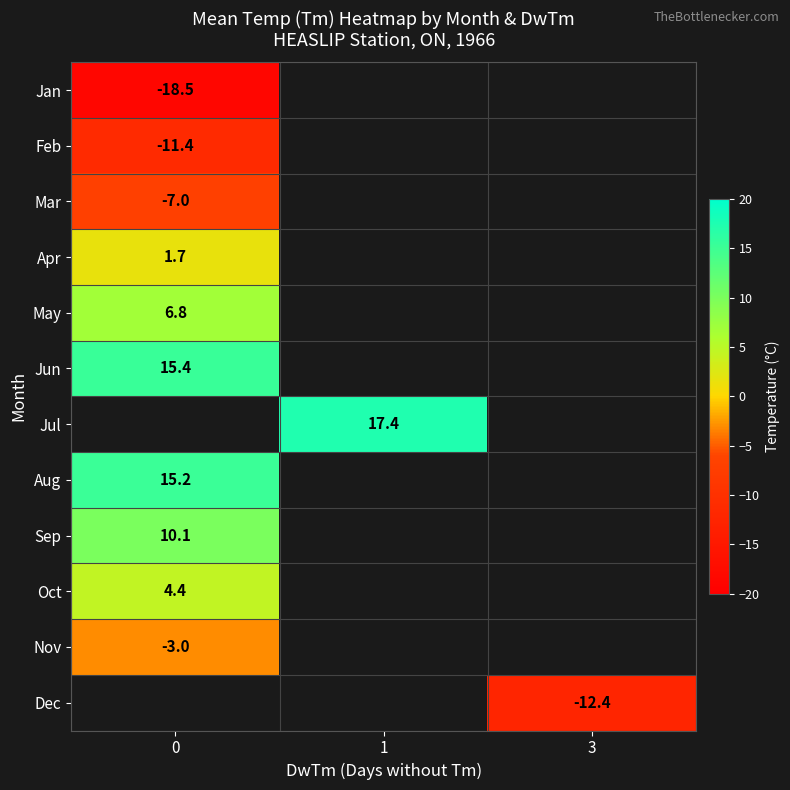

Is it true that Aug equals 4.0 at 0?

False